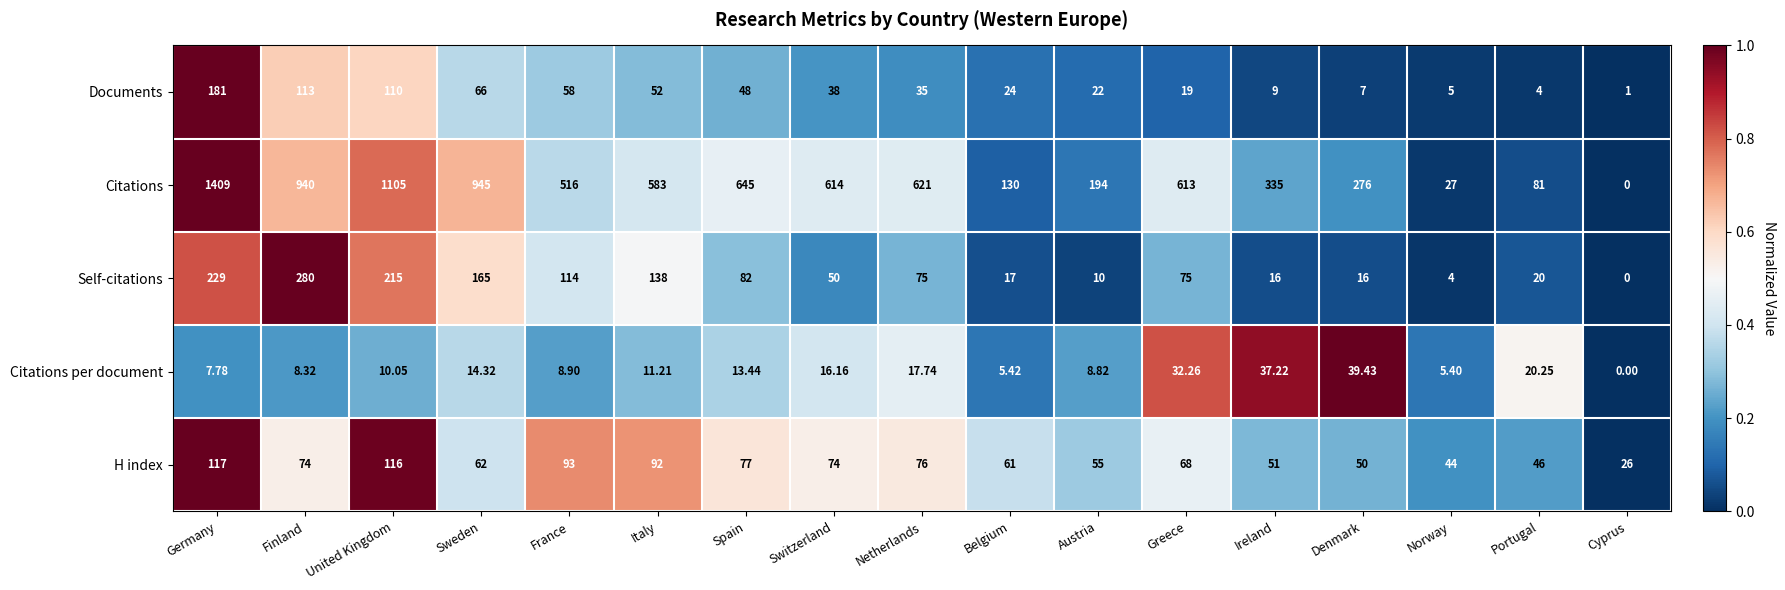

Which category has the lowest value in the Citations series?

Cyprus